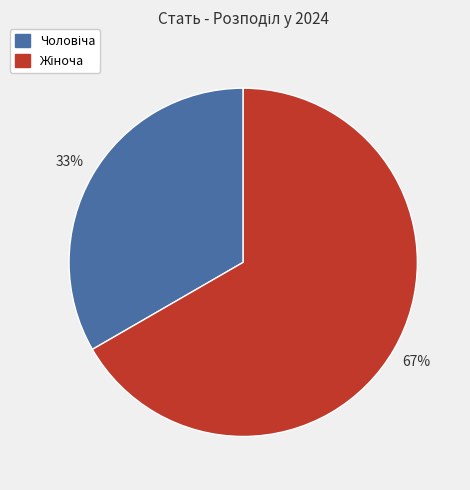

To the nearest percent, what is the average slice percentage?

50%